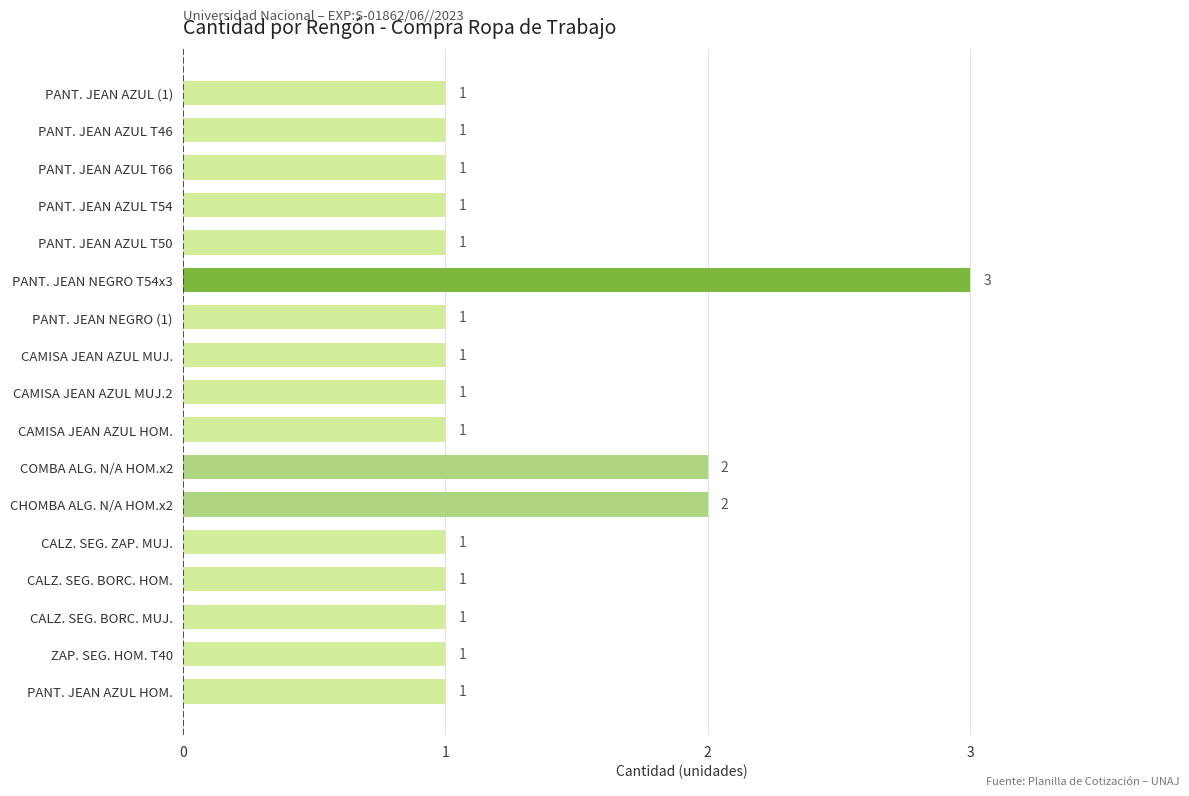

What is the greatest value displayed?

3